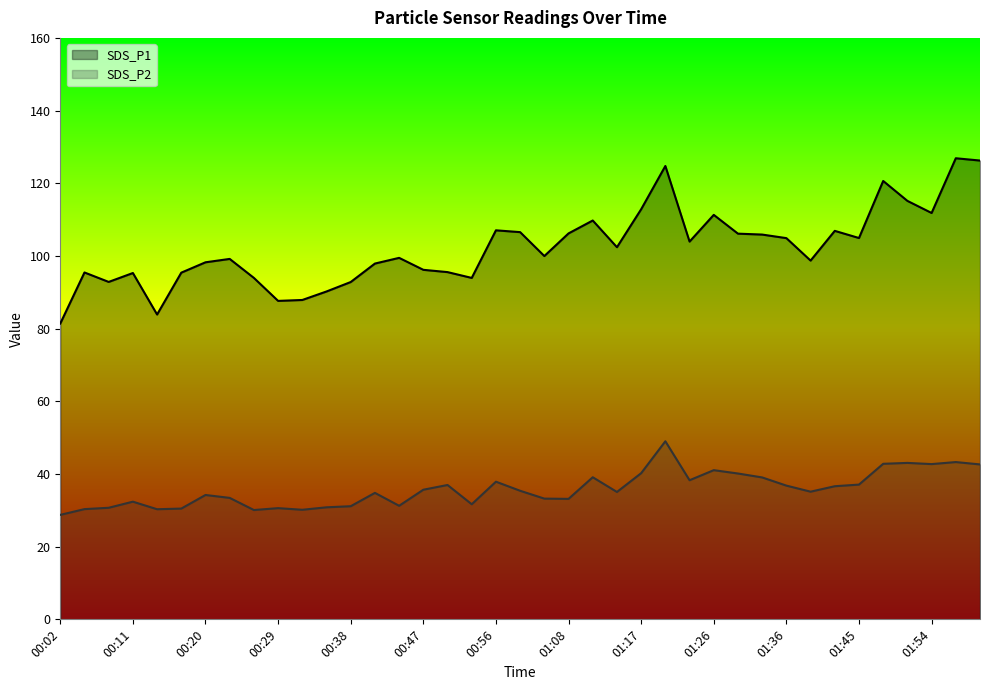

Is it true that SDS_P1 equals 162.4 at 35?

False